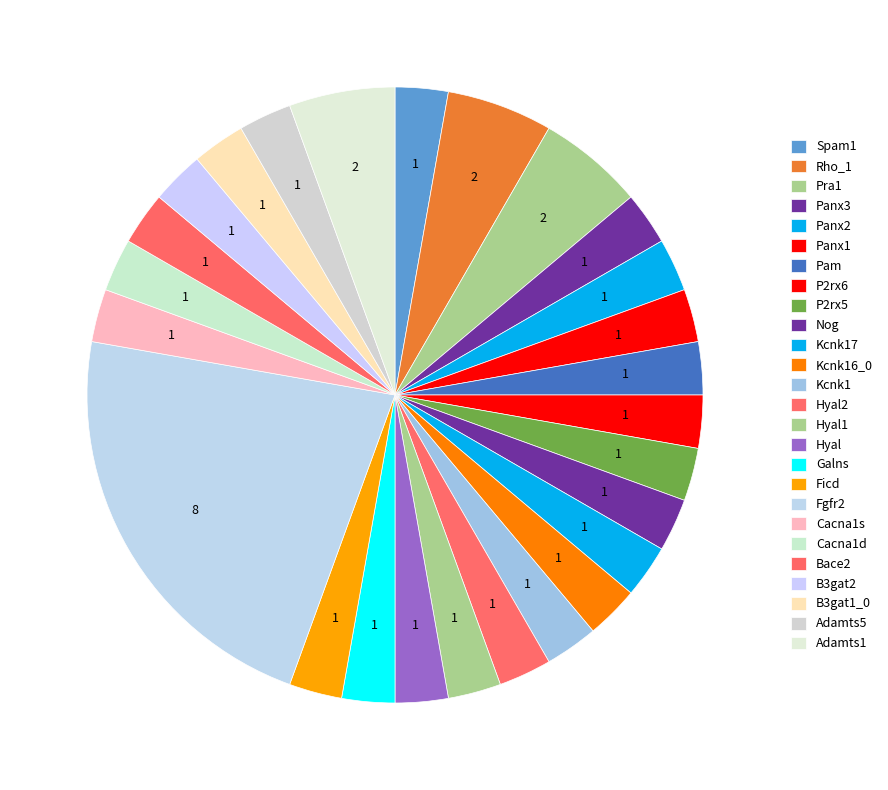

To the nearest percent, what percentage of the pie is Kcnk17?

3%